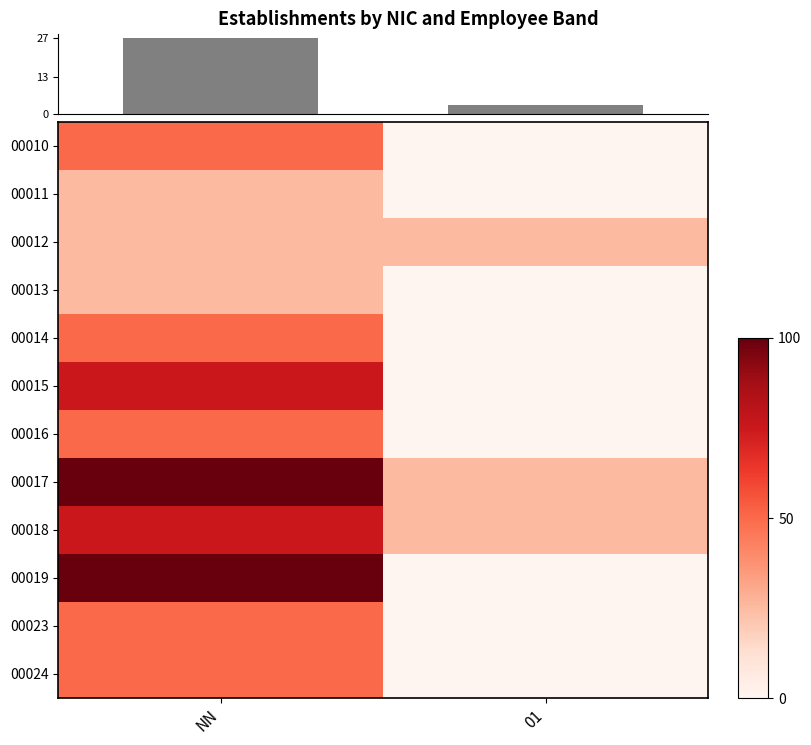

Which series has the largest total across all categories?

00017